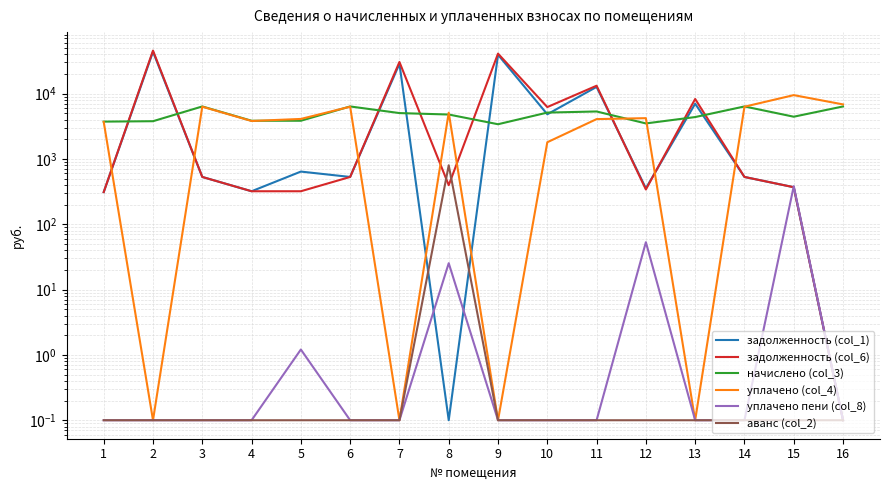

Does the chart have visible grid lines?

Yes